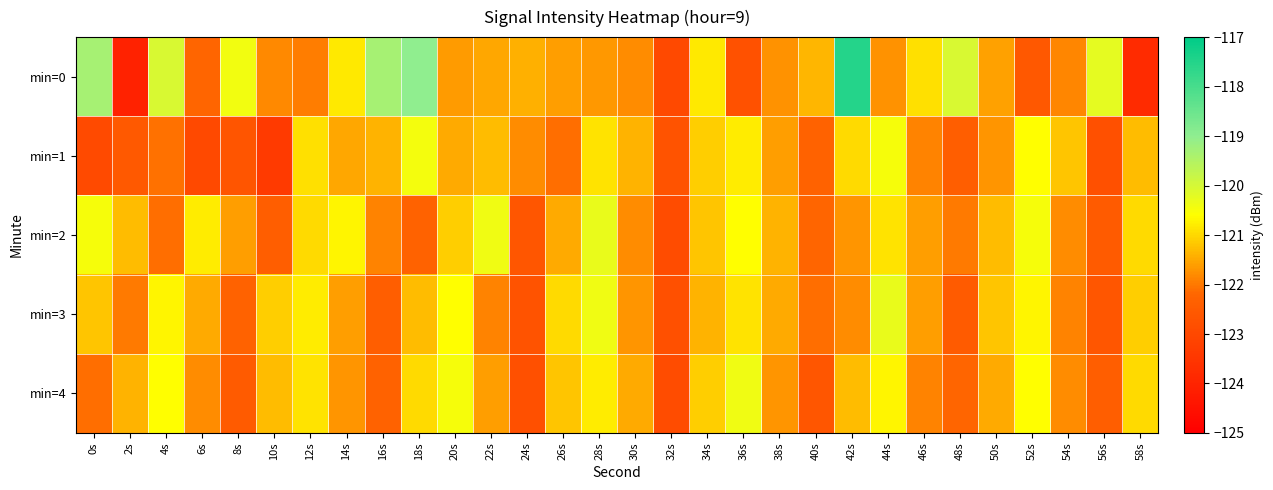

At which category is the sum across all series the highest?

42s